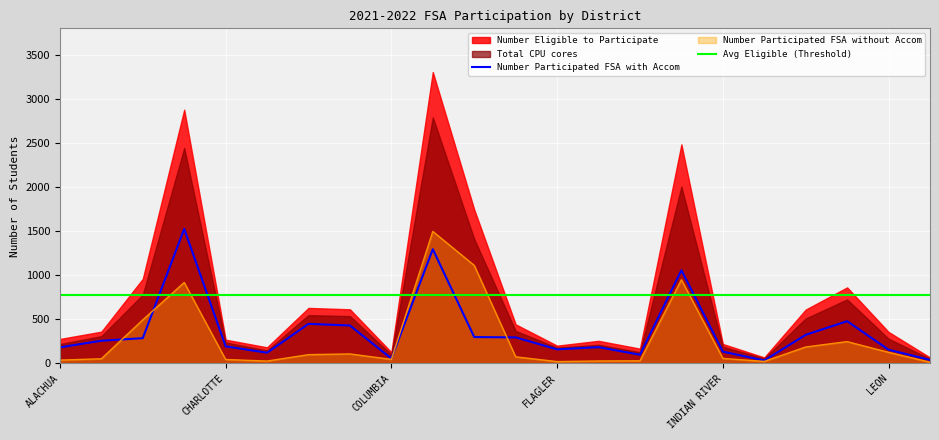

What is the highest value of the Number Participated FSA with Accom series?

1528